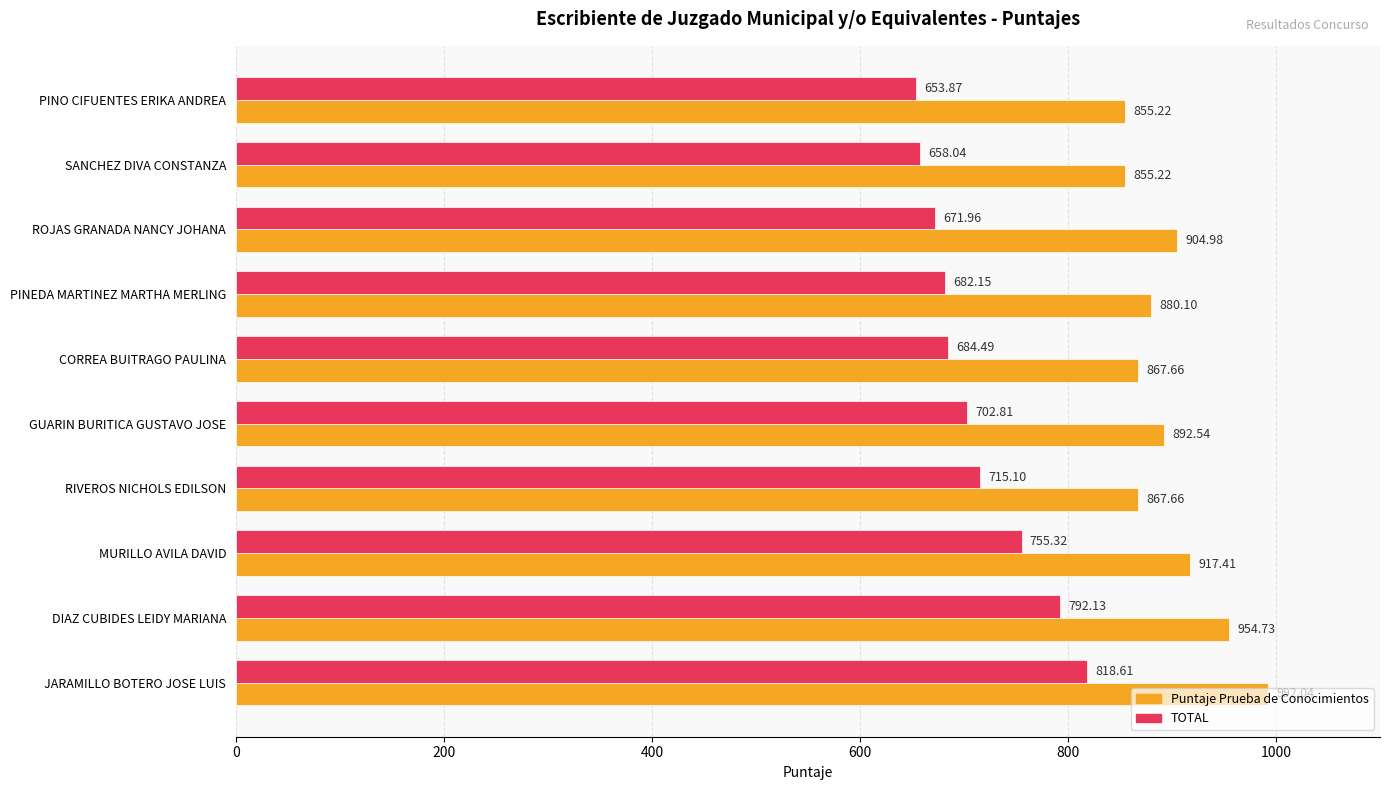

What are all the series names shown in the legend?

Puntaje Prueba de Conocimientos, TOTAL